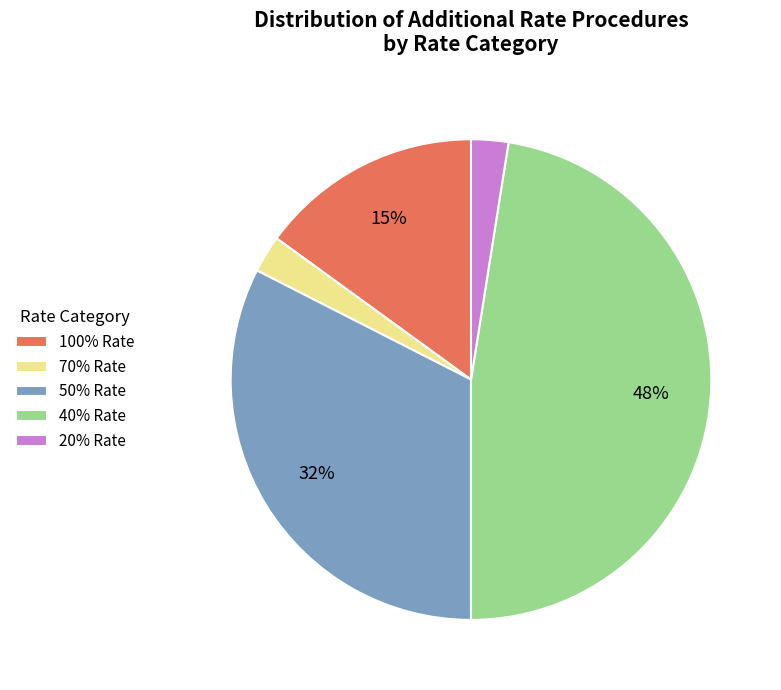

To the nearest percent, what is the difference between the 20% and 50% slice percentages?

30%